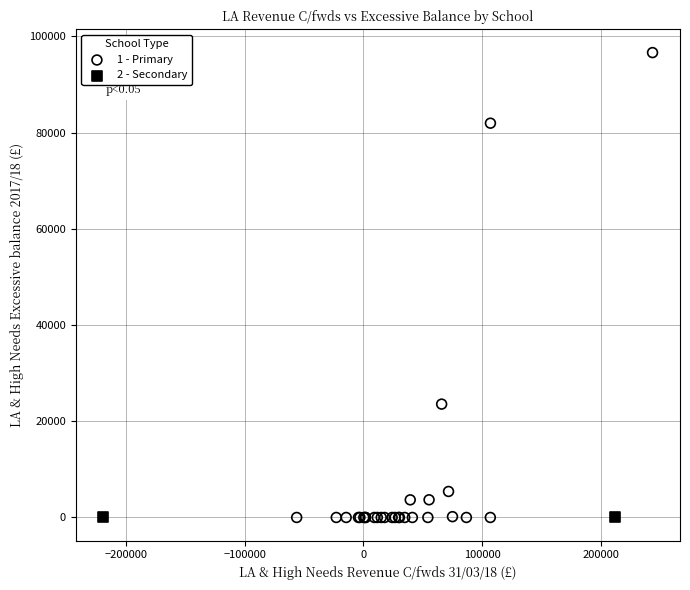

What are all the series names shown in the legend?

1 - Primary, 2 - Secondary